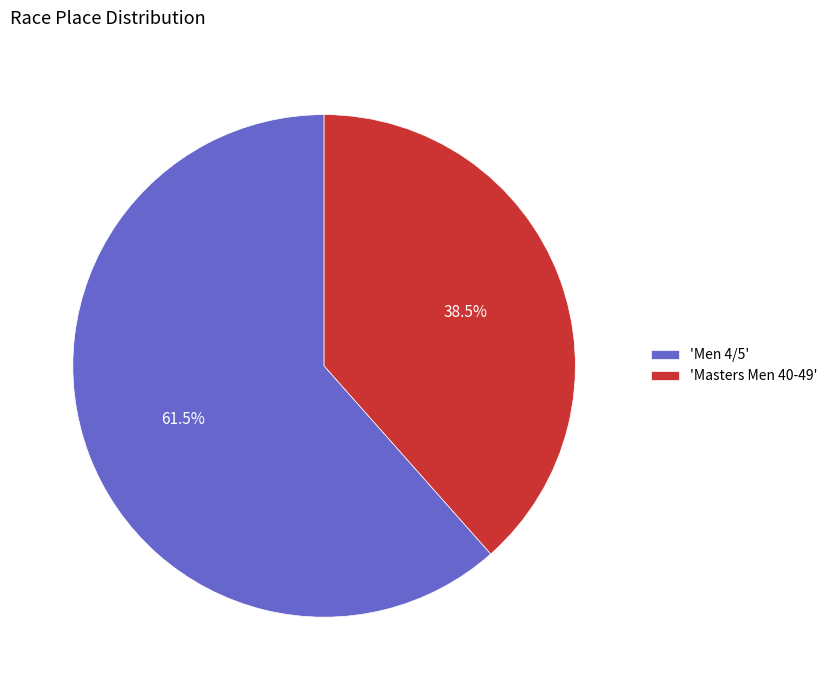

Count the number of slices in the pie.

2